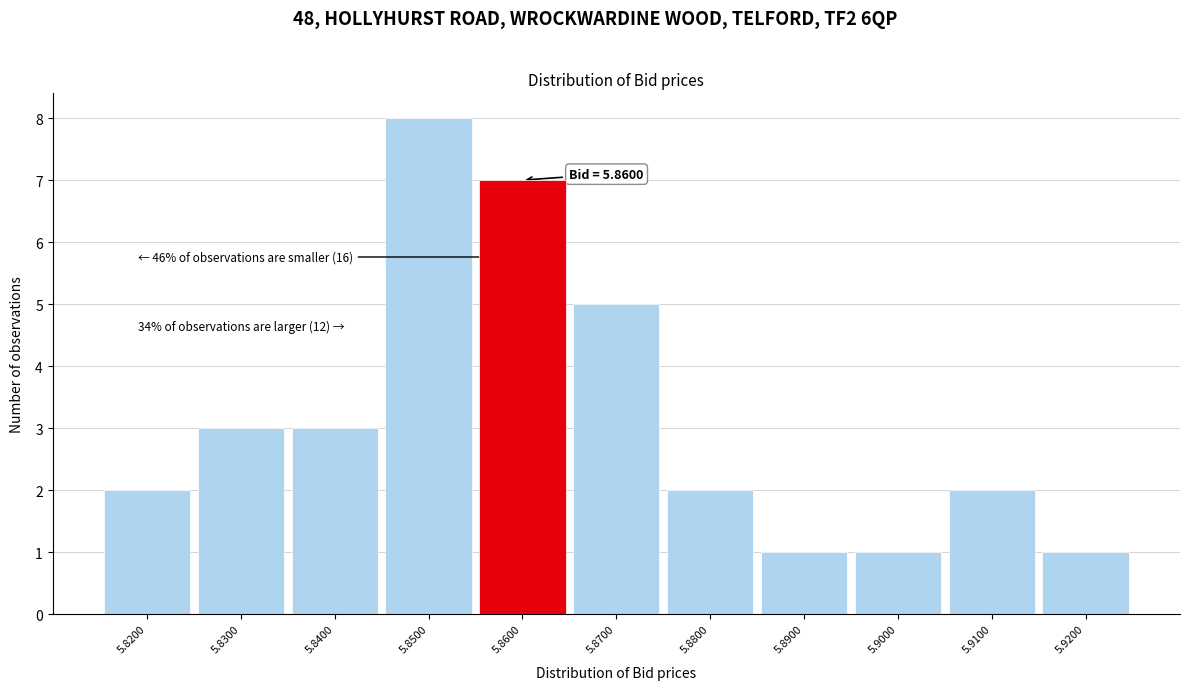

Over which range of the x-axis is the bar tallest?

5.845 to 5.855